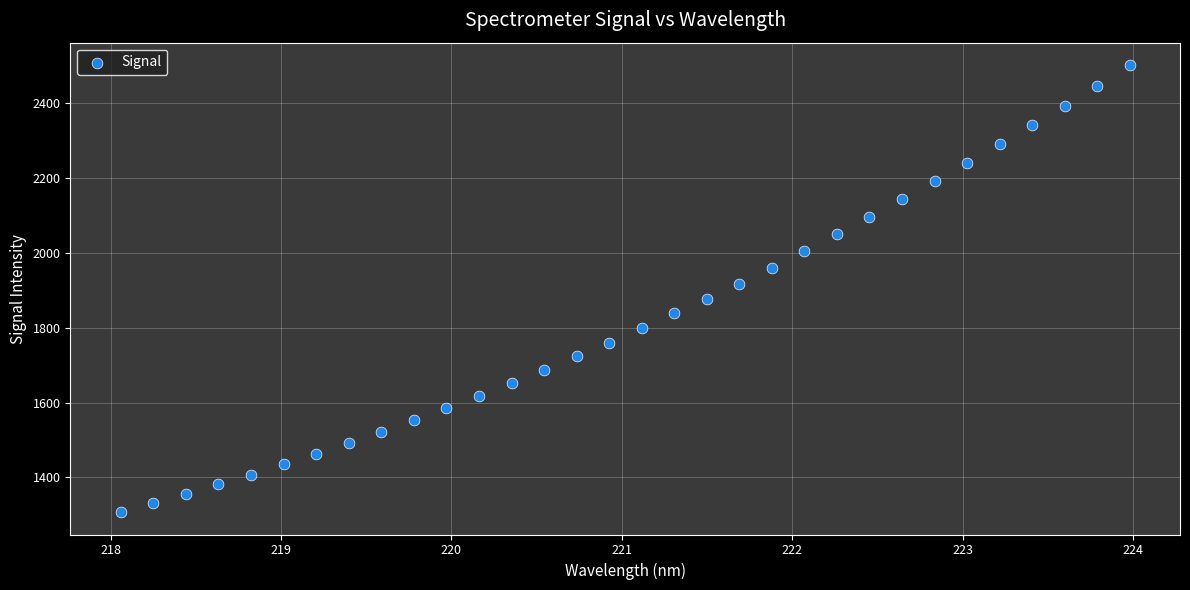

What is the range of X values (max minus min)?

5.9